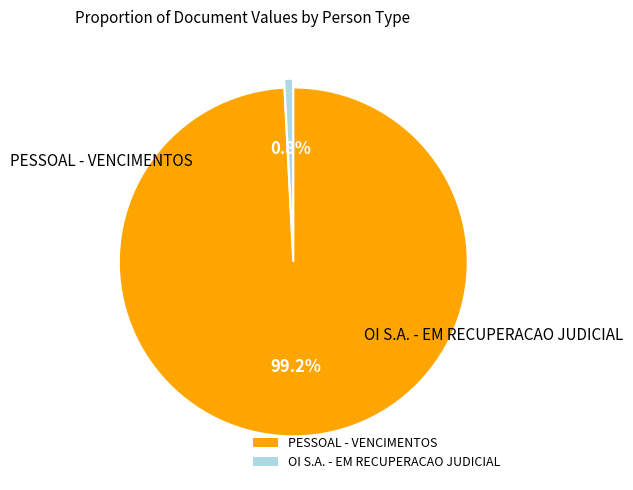

What is the largest slice in the pie chart?

PESSOAL - VENCIMENTOS